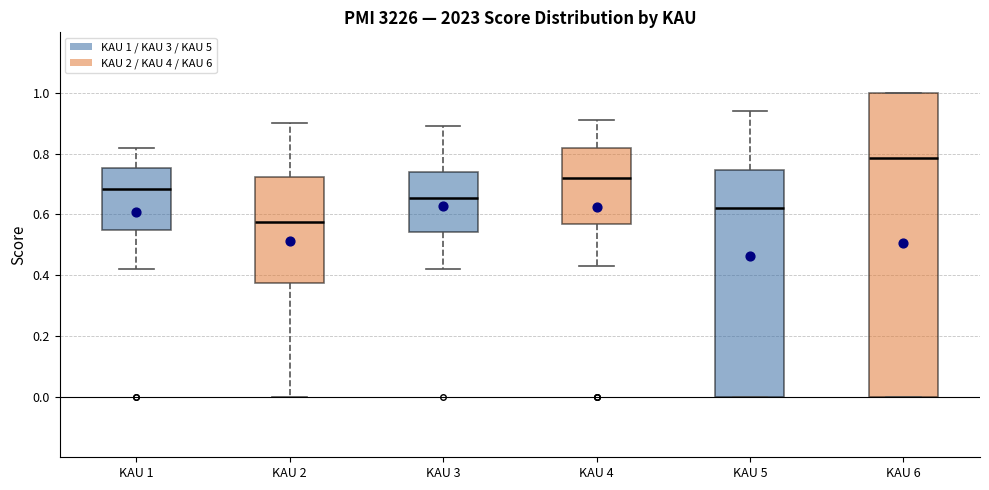

Where does the median line of the box for KAU 6 sit on the y-axis? The values are not printed on the chart, so give them approximately, as read against the axis.

0.78